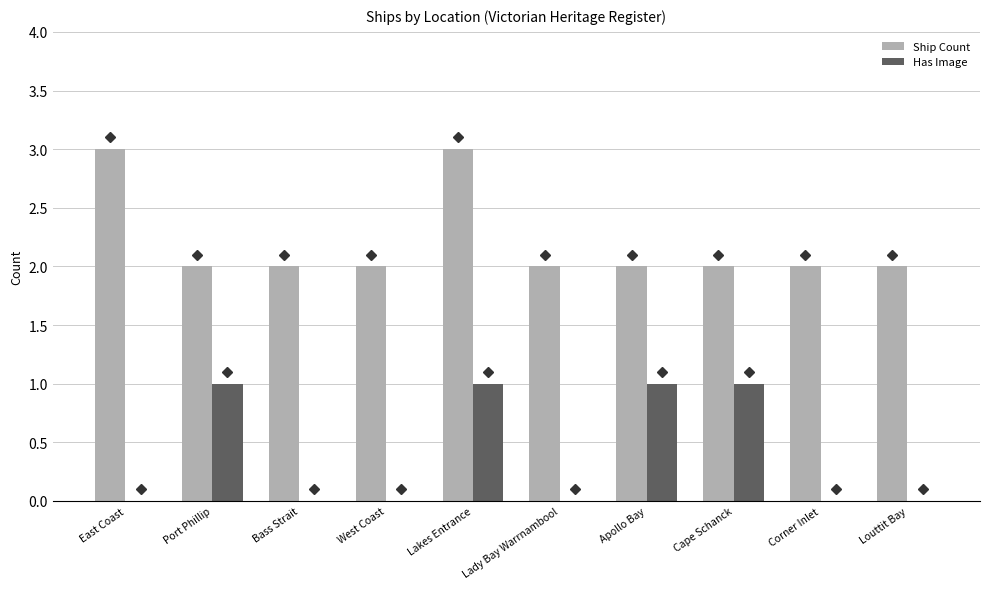

Is it true that Has Image equals 0 at West Coast?

True